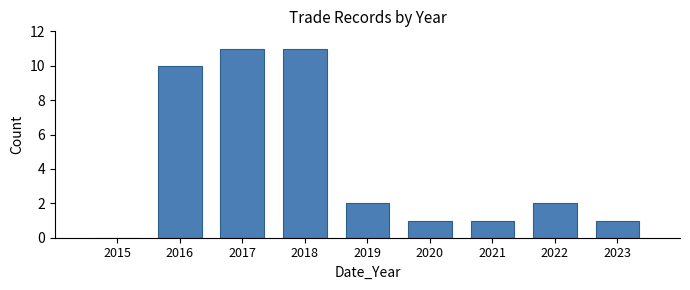

Reading right to left, what are all the values shown in this chart?

2023=1	2022=2	2021=1	2020=1	2019=2	2018=11	2017=11	2016=10	2015=0